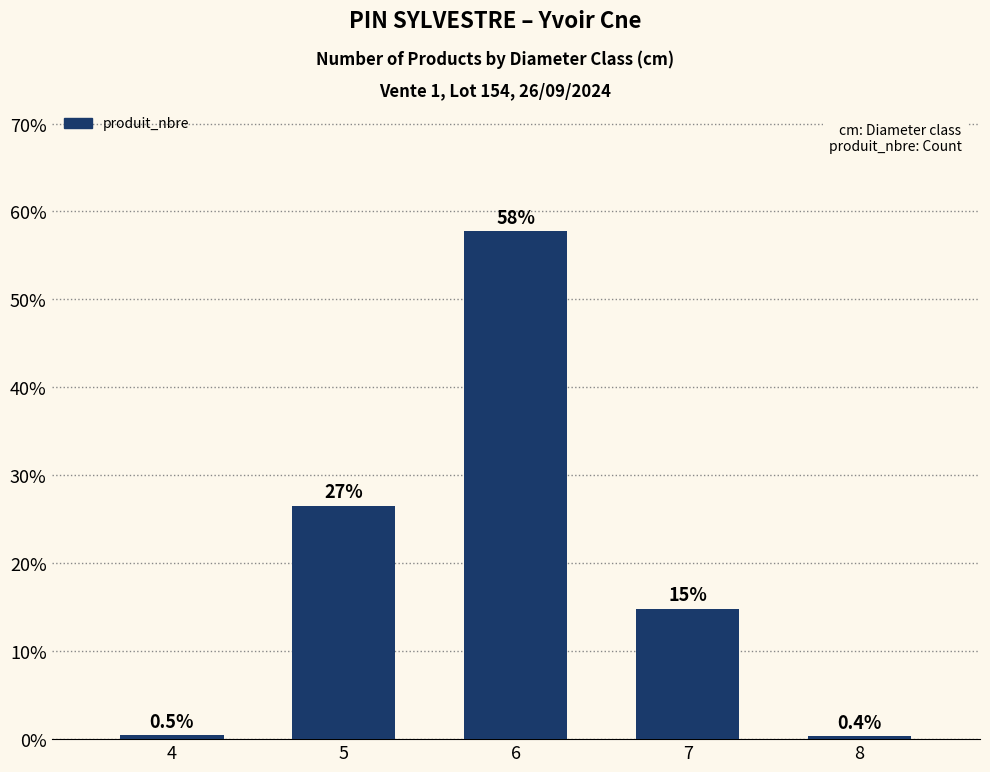

Reading left to right, transcribe all the data shown in this chart.

4=0.5	5=26.5	6=57.8	7=14.9	8=0.4